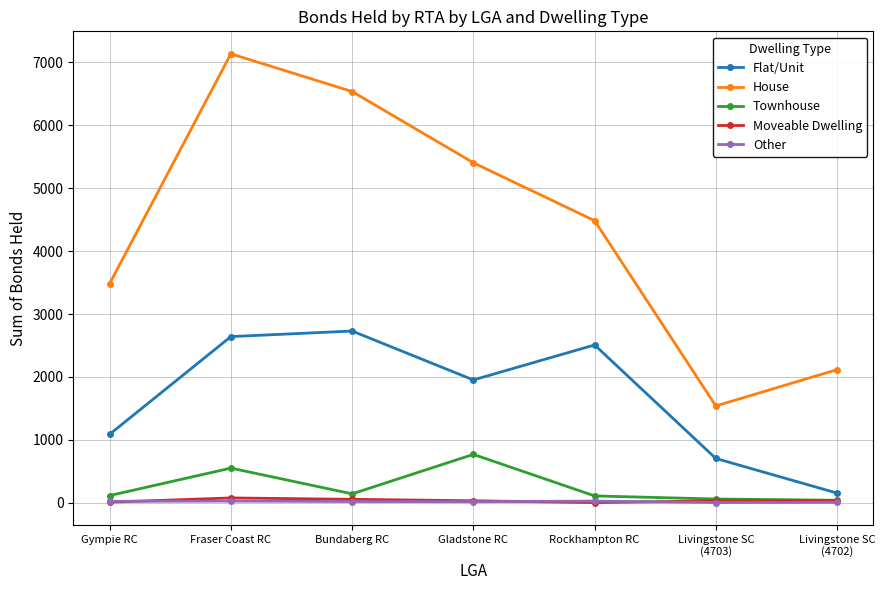

What is the maximum value for Flat/Unit?

2730